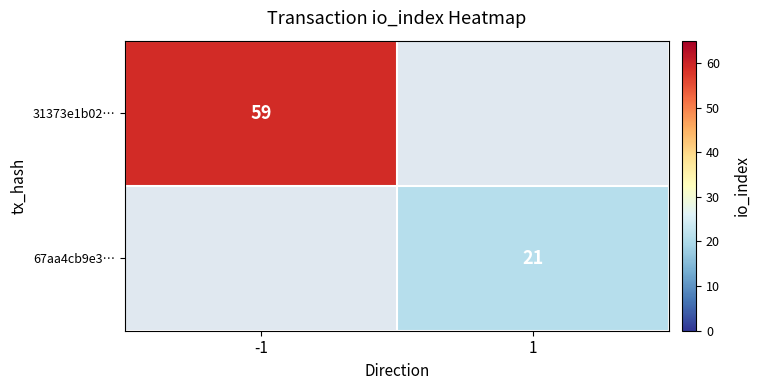

How many data points does each series have?

2